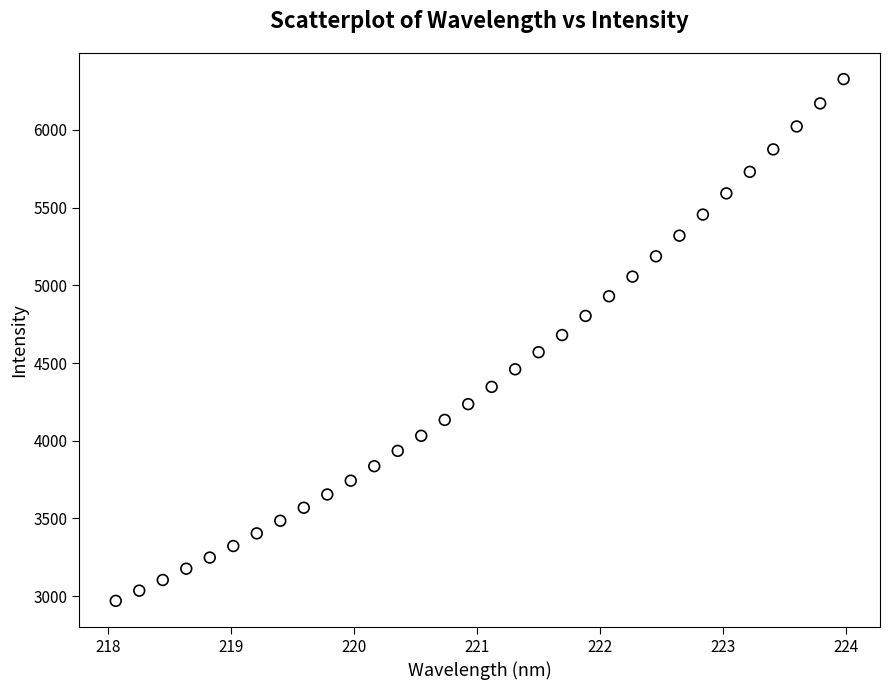

What is the range of X values (max minus min)?

5.9